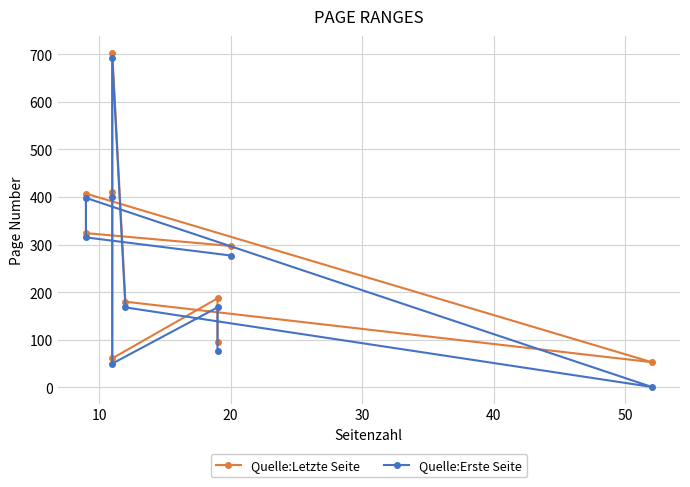

How many data points does each series have?

10